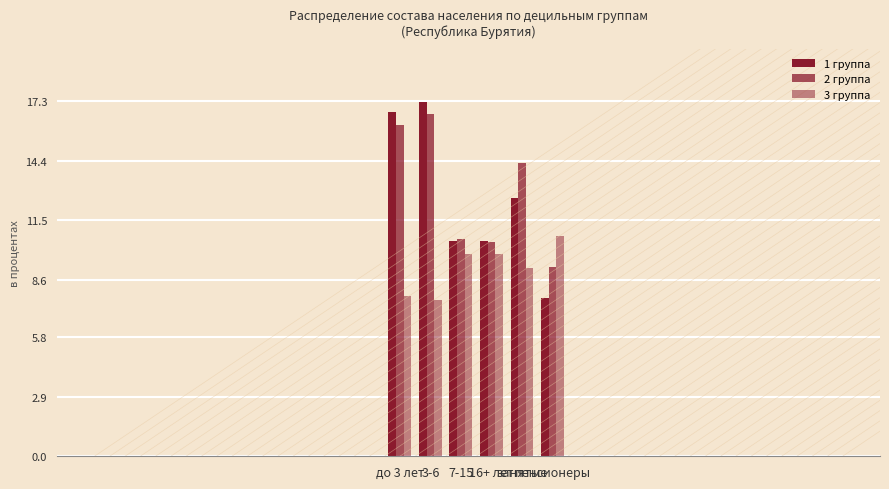

The 3 группа series shows 4.3 at до 3 лет. True or false?

False